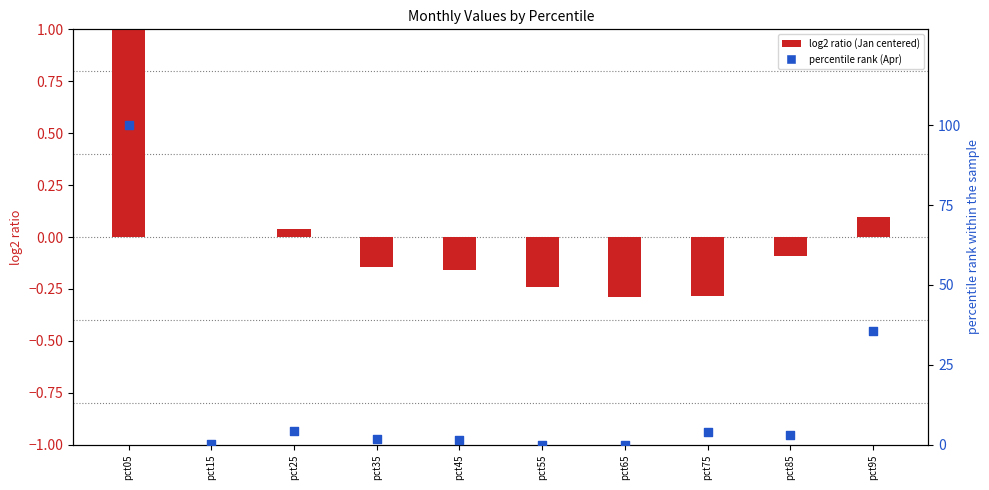

At which category is the sum across all series the highest?

pct05